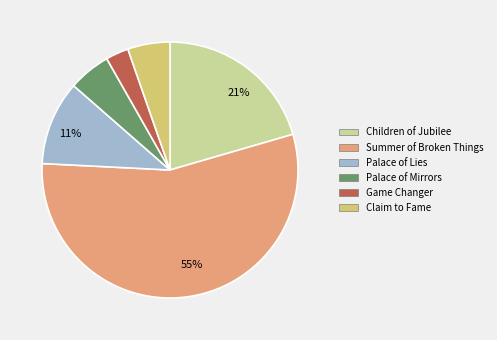

What percentage is the Game Changer slice, to the nearest percent?

3%